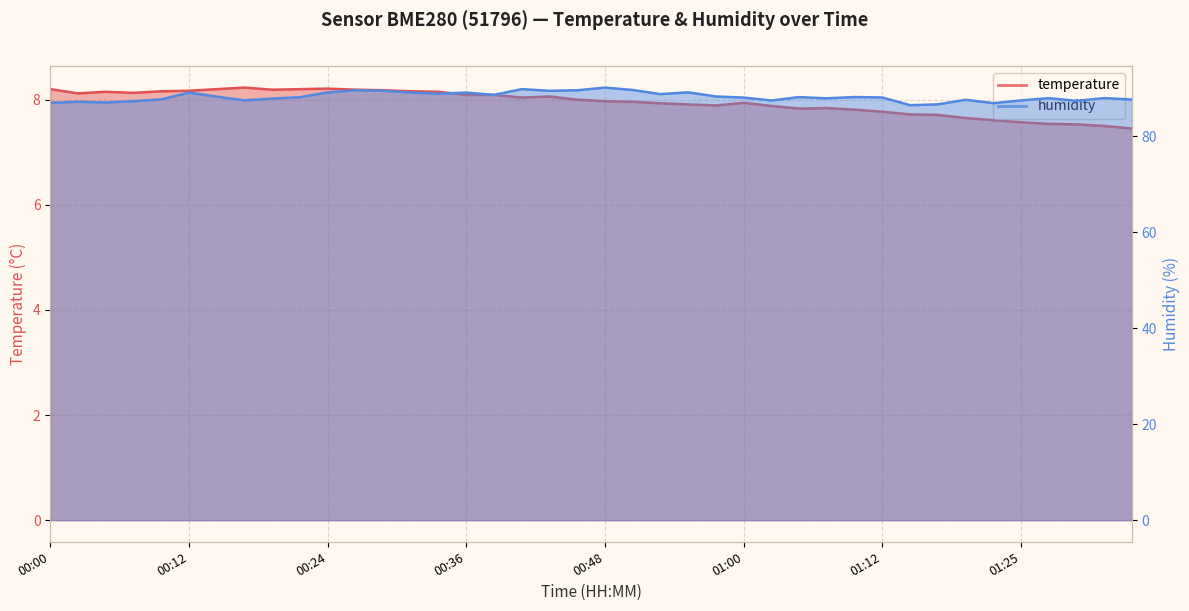

How many interior local valleys does the temperature series have?

6